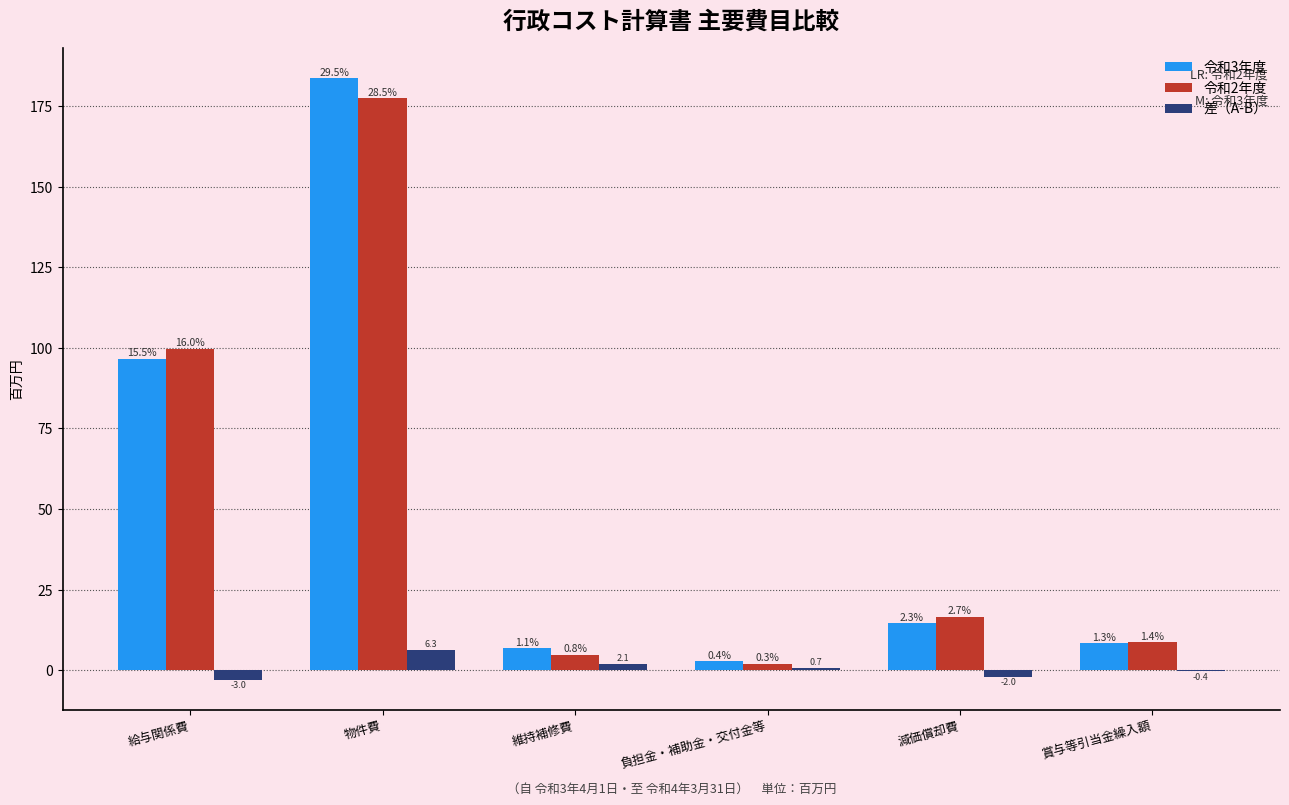

How many groups of bars are there?

6